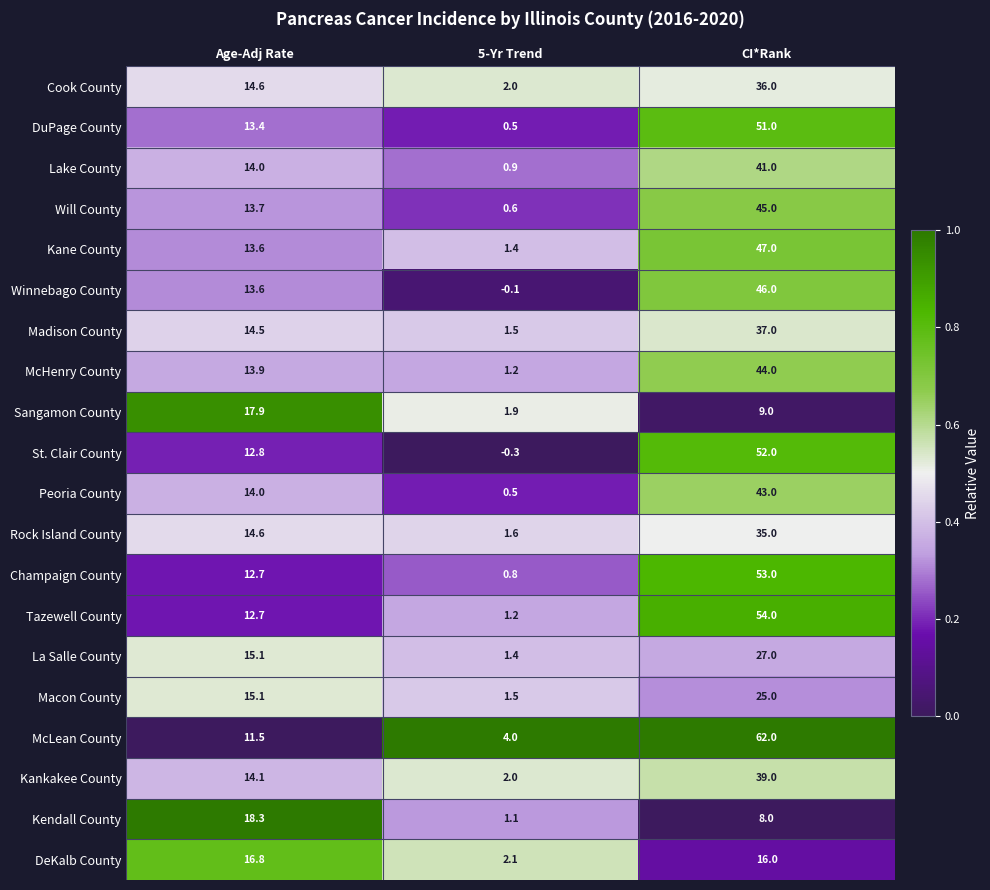

What is the difference between the Champaign County values at 5-Yr Trend and Age-Adj Rate?

11.9